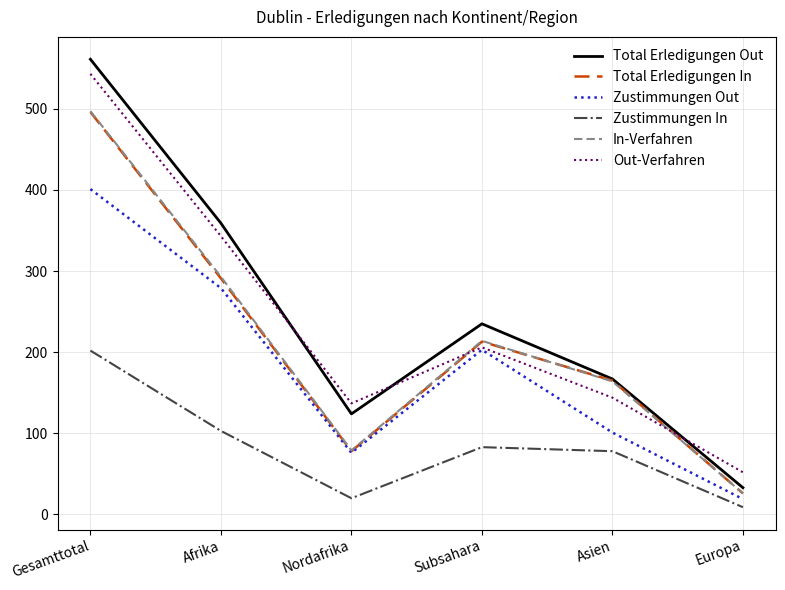

True or false: Total Erledigungen Out and Zustimmungen In intersect in this chart.

False